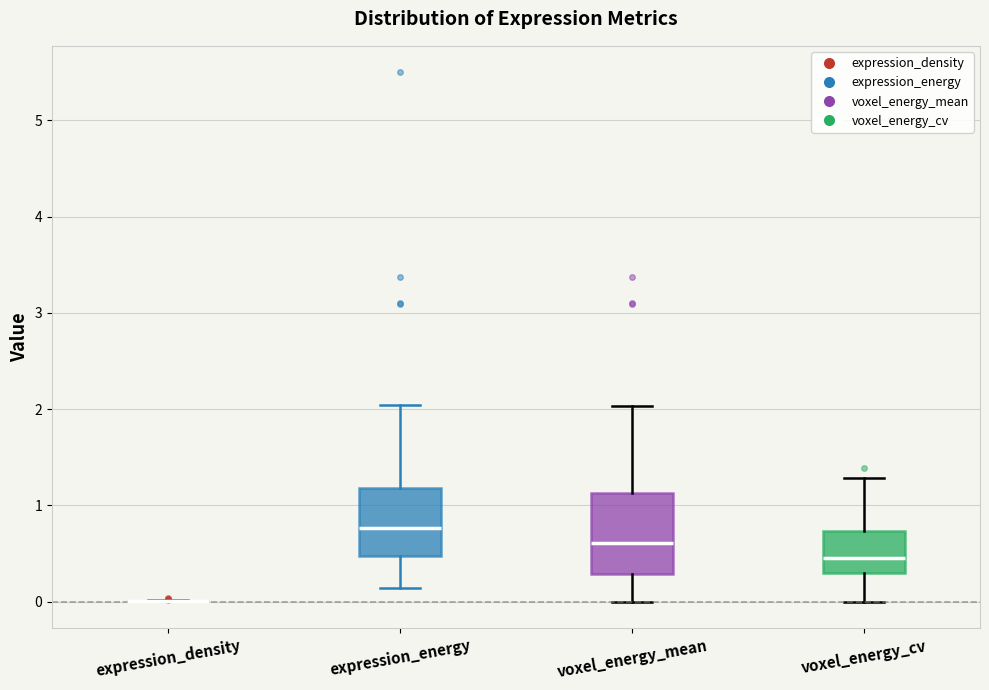

Comparing the boxes themselves (not the whiskers), which one is the tallest?

voxel_energy_mean